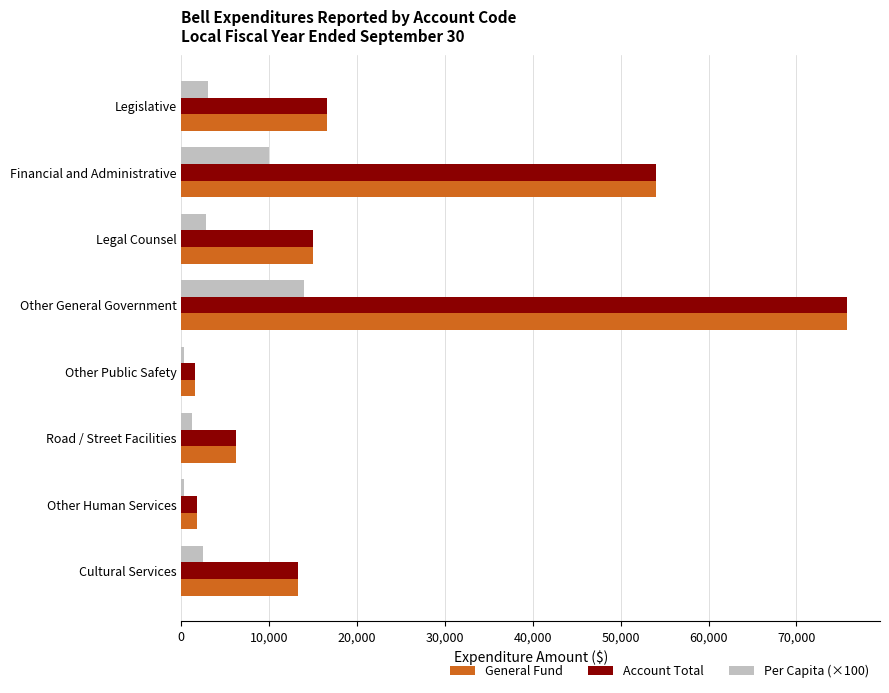

What is the spread (max minus min) of values at Other General Government?

61751